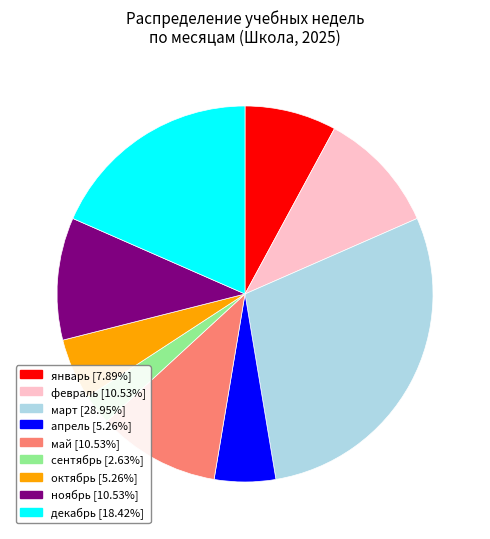

Does any single category account for the majority?

No